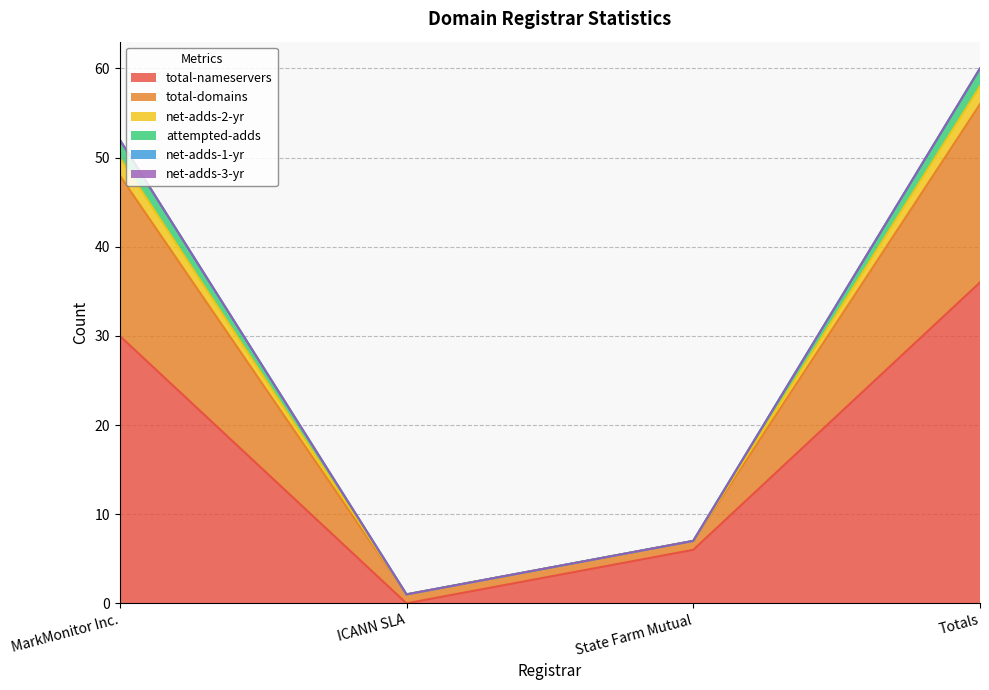

Where is net-adds-2-yr nearest to the value 30?

MarkMonitor Inc.